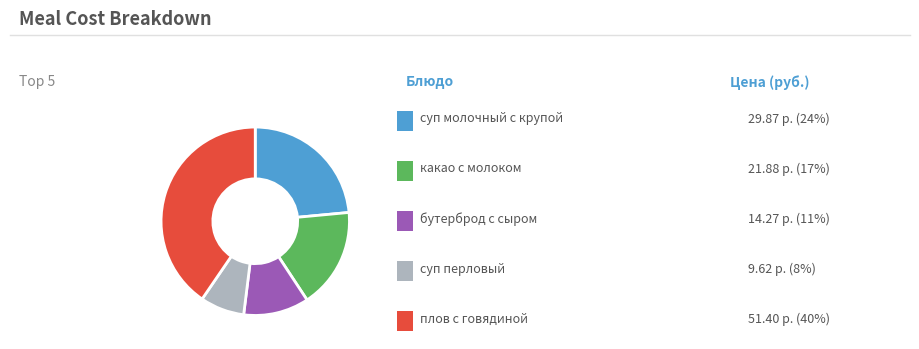

Does any single category account for the majority?

No